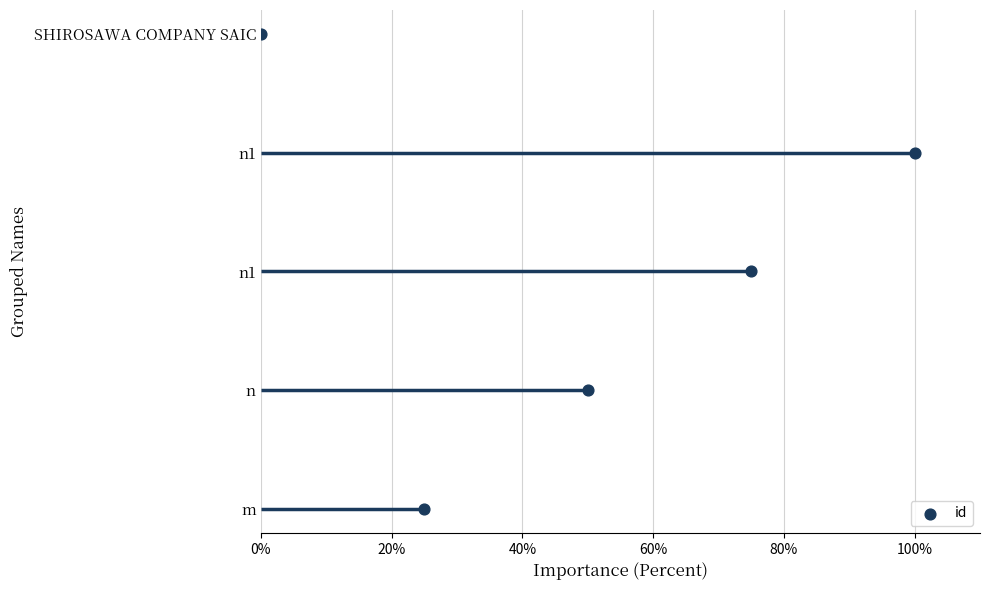

Which has a higher value, 80% or 40%?

80%